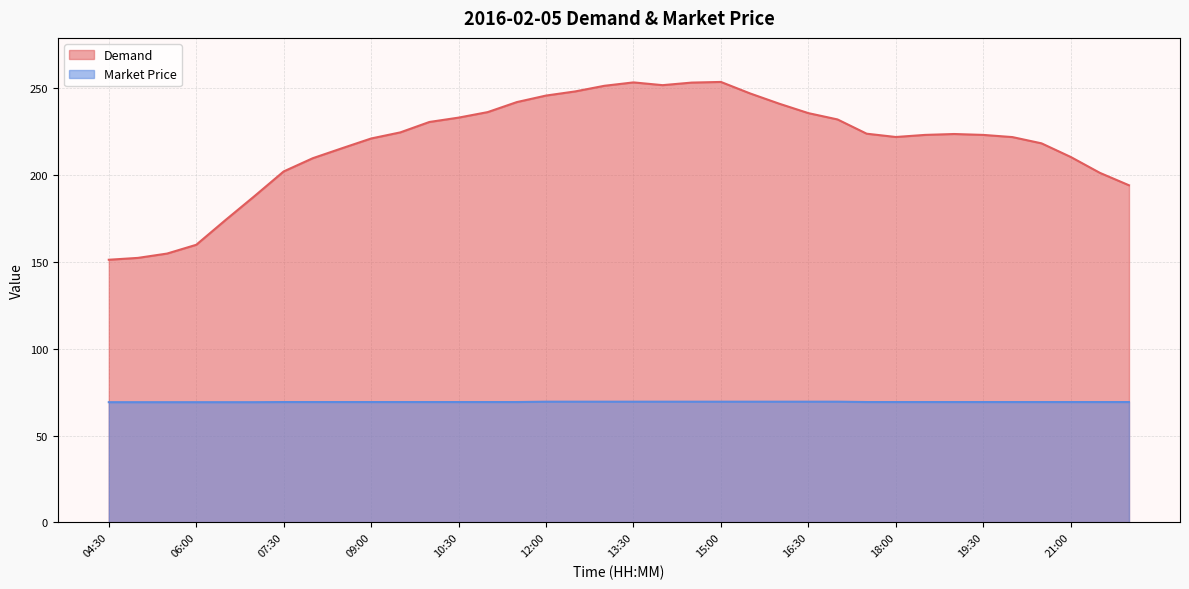

Is the value of Demand at 06:30 greater than the value of Market Price at 13:30?

Yes